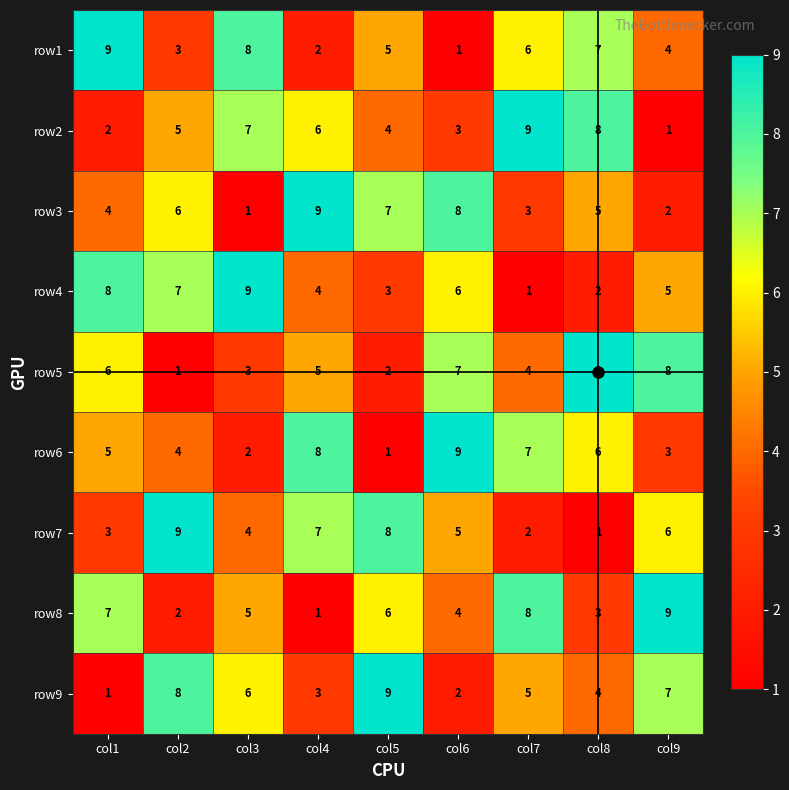

The value of row9 at col7 is 5. True or false?

True